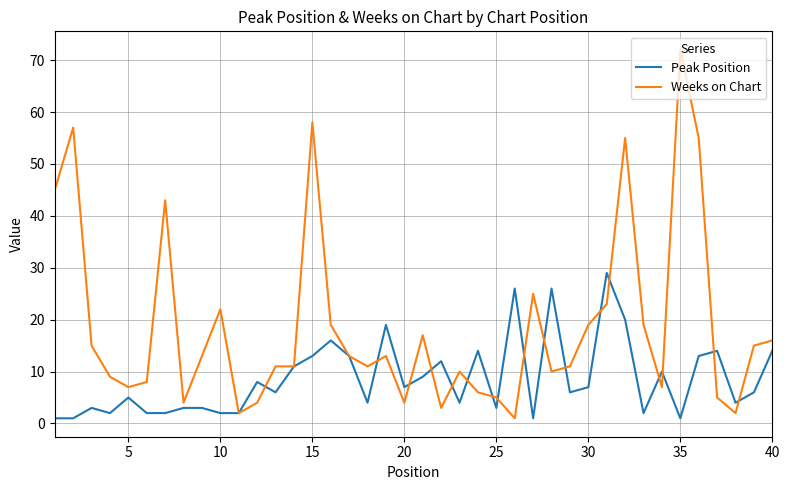

What is the difference between the second highest and second lowest values in the Peak Position series?

25